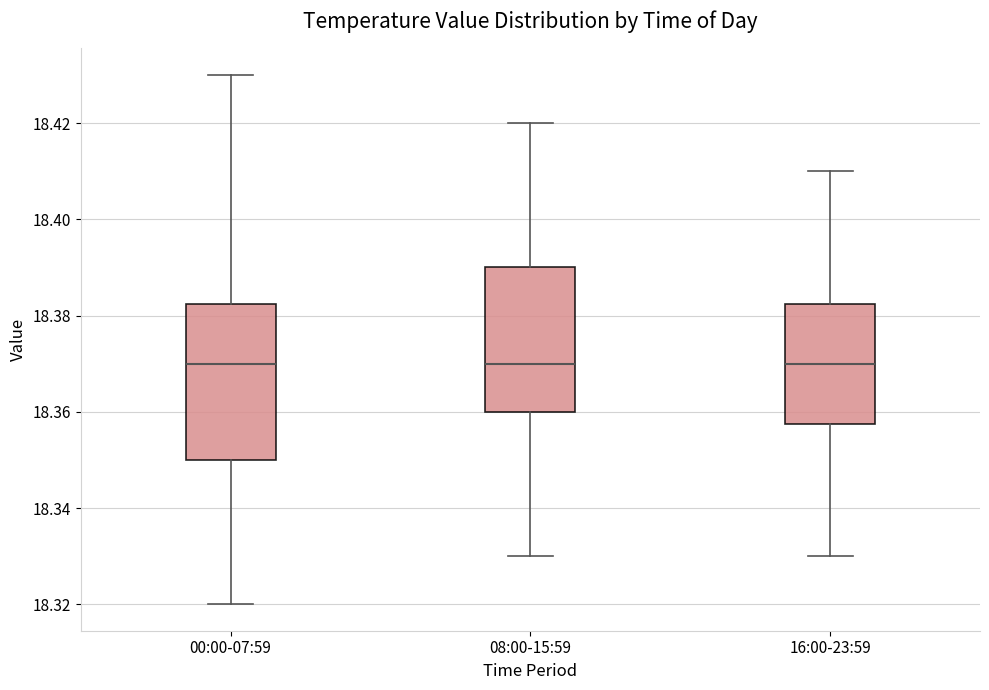

Reading left to right, transcribe this box plot: for each box, give where its median line is, the range the box spans, and where its two whiskers end, as read against the y-axis. The values are not printed on the chart, so give them approximately, as read against the axis.

00:00-07:59: median 18.370, box 18.350 to 18.382, whiskers 18.320 to 18.430
08:00-15:59: median 18.370, box 18.360 to 18.390, whiskers 18.330 to 18.420
16:00-23:59: median 18.370, box 18.358 to 18.382, whiskers 18.330 to 18.410